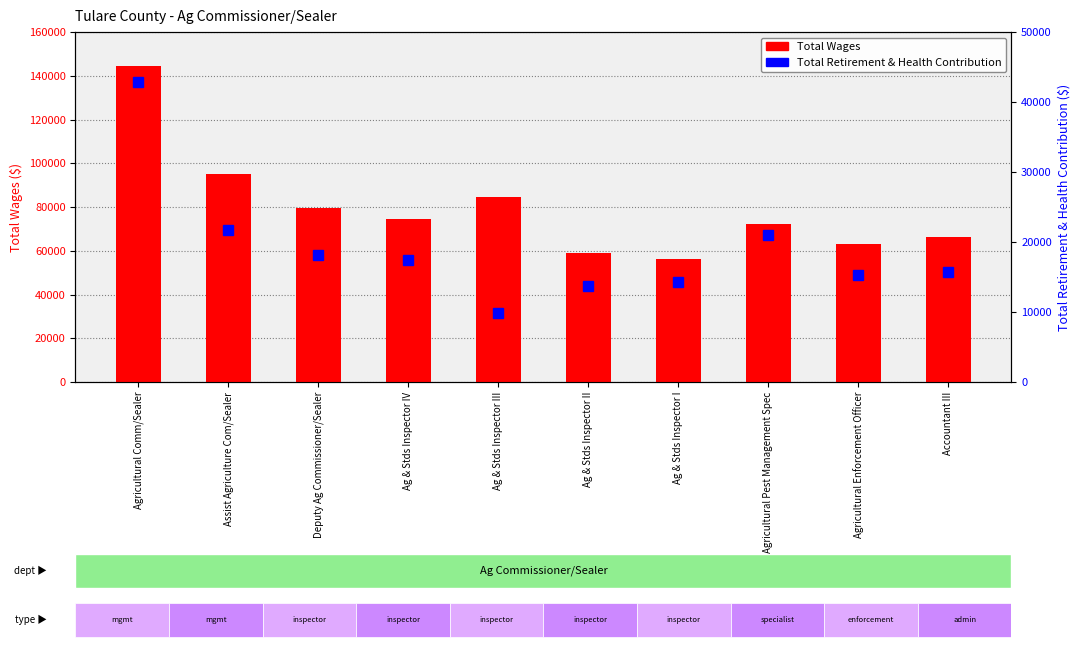

How many series are shown in this chart?

2